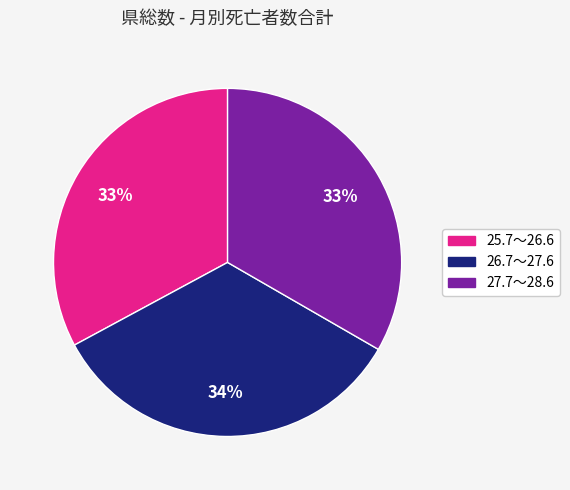

To the nearest percent, what is the difference between the largest and smallest slice percentages?

1%